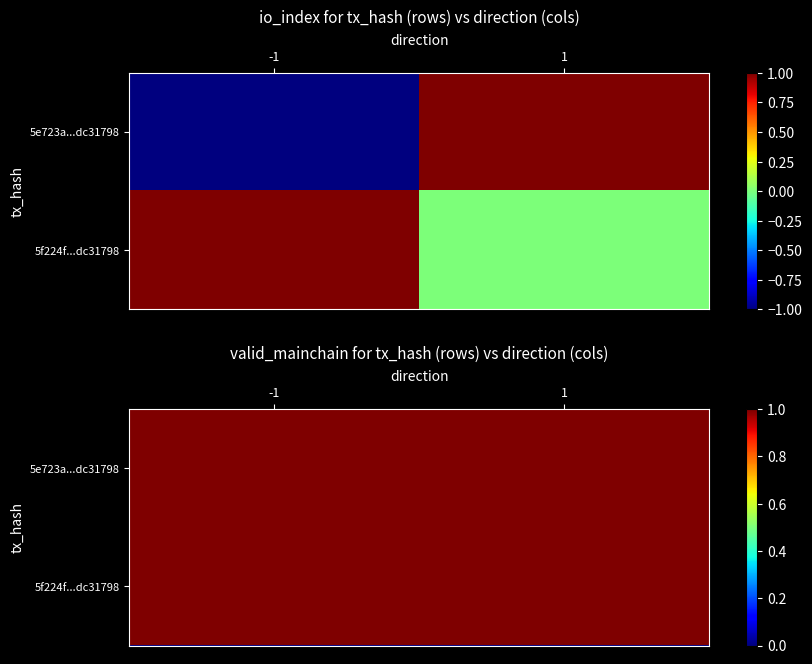

What is the maximum value for 5e723a695d58ce0eb653cf4e7fb97832dc31798?

1